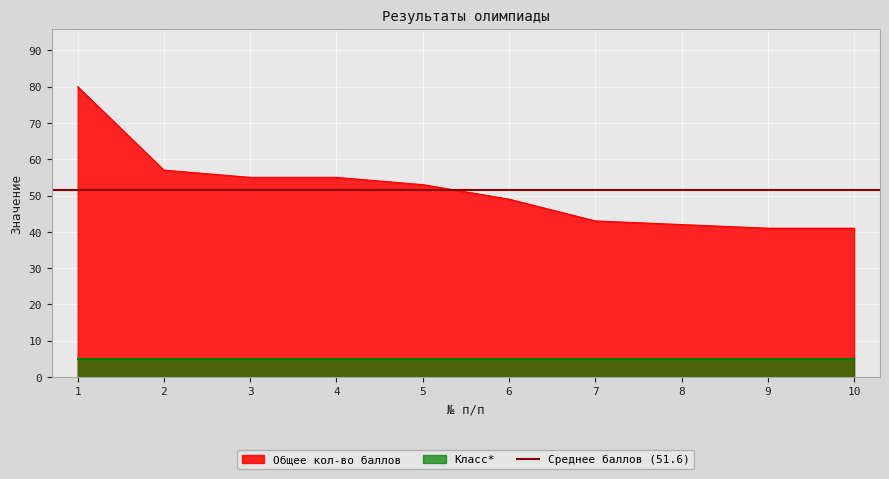

True or false: the data has more than 2 interior local peaks.

False